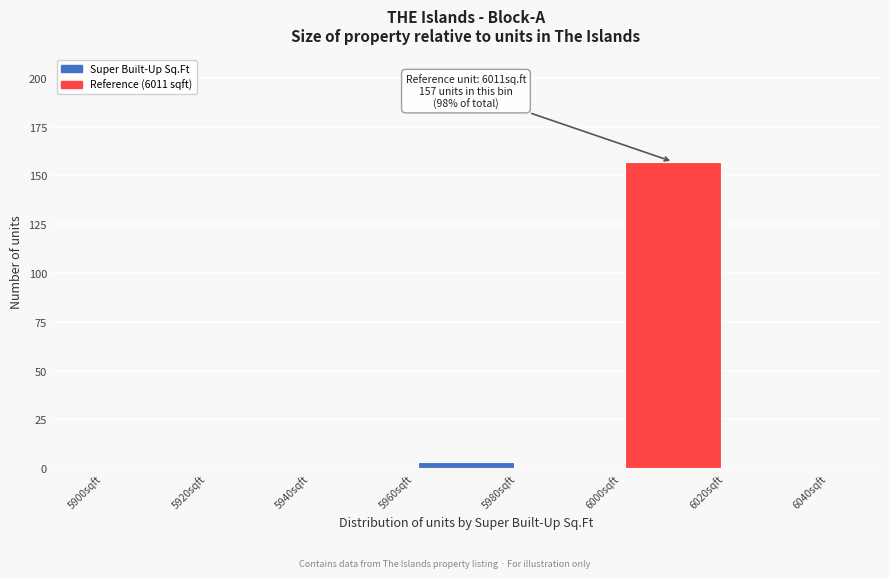

Over which range of the x-axis is the bar tallest?

6000 to 6020